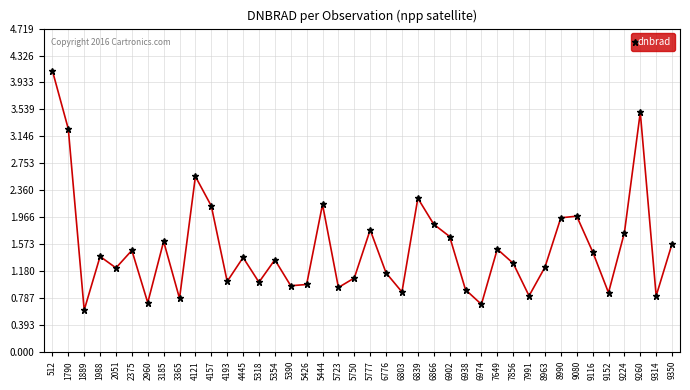

How many series are shown in this chart?

1